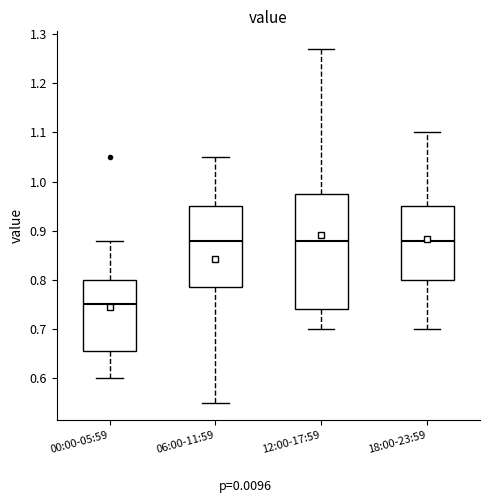

Reading left to right, transcribe this box plot: for each box, give where its median line is, the range the box spans, and where its two whiskers end, as read against the y-axis. The values are not printed on the chart, so give them approximately, as read against the axis.

00:00-05:59: median 0.75, box 0.66 to 0.80, whiskers 0.60 to 0.88
06:00-11:59: median 0.88, box 0.79 to 0.95, whiskers 0.55 to 1.05
12:00-17:59: median 0.88, box 0.74 to 0.98, whiskers 0.70 to 1.27
18:00-23:59: median 0.88, box 0.80 to 0.95, whiskers 0.70 to 1.10